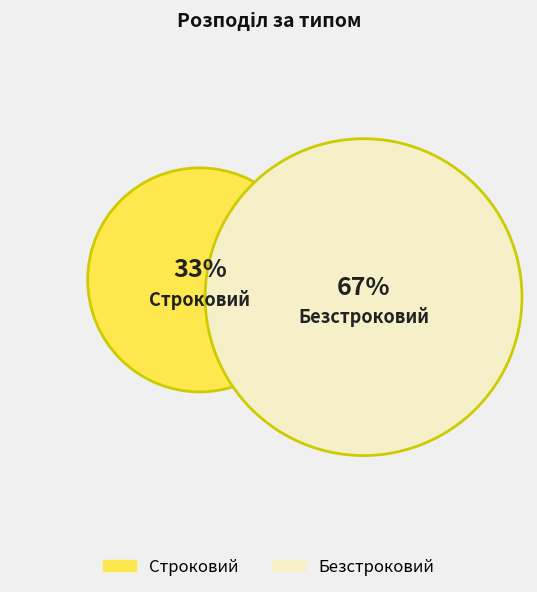

Which has a higher value, Строковий or Безстроковий?

Безстроковий